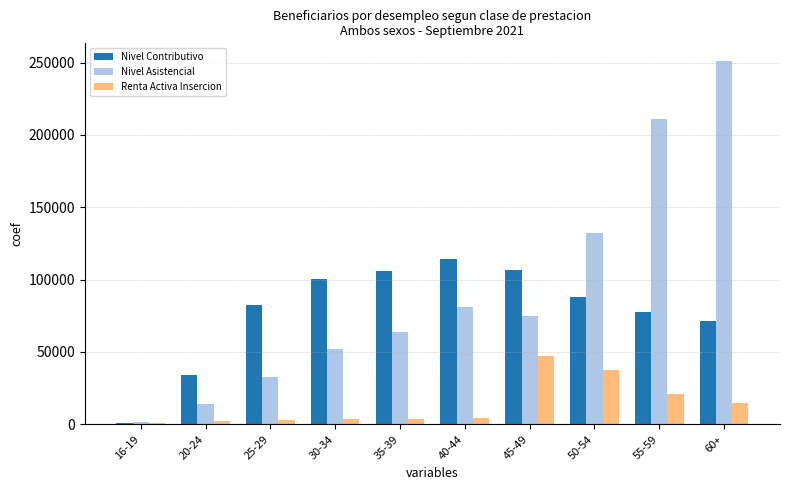

What are all the series names shown in the legend?

Nivel Contributivo, Nivel Asistencial, Renta Activa Insercion